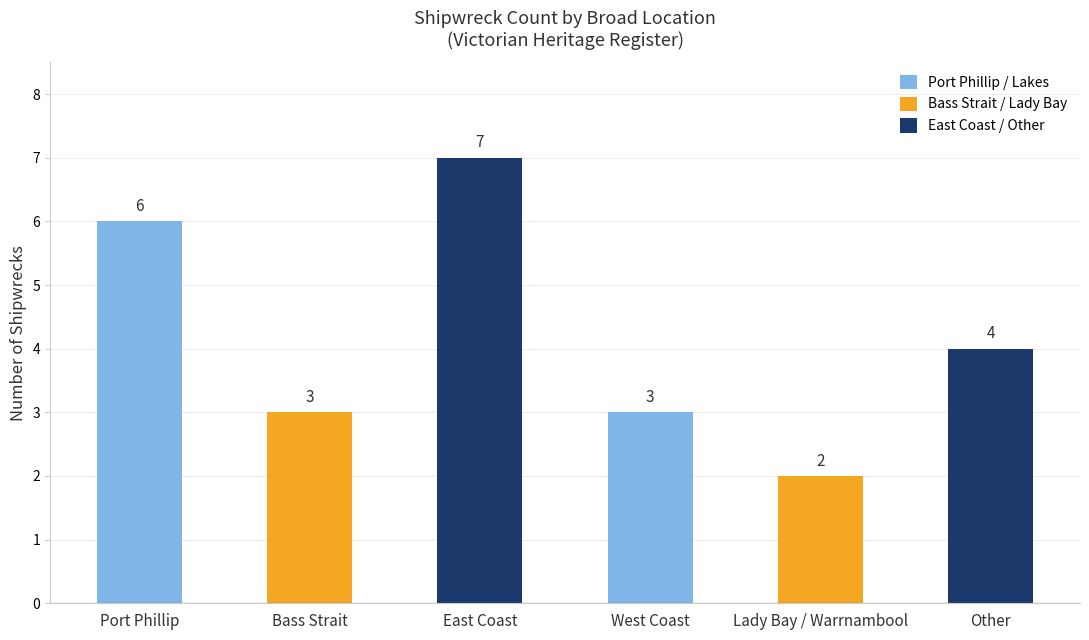

True or false: the data shows 6 at Port Phillip.

True